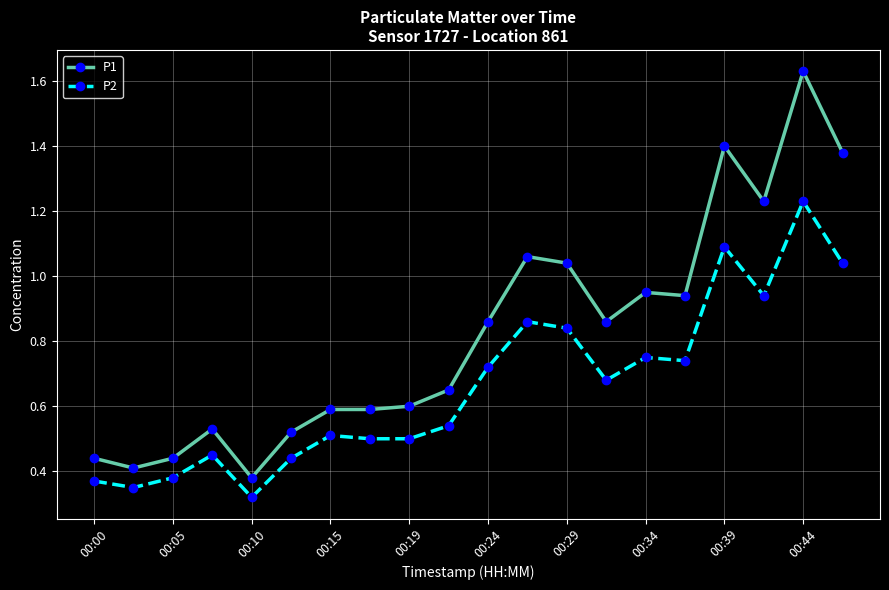

Rank the series by their maximum value, from highest to lowest.

P1, P2